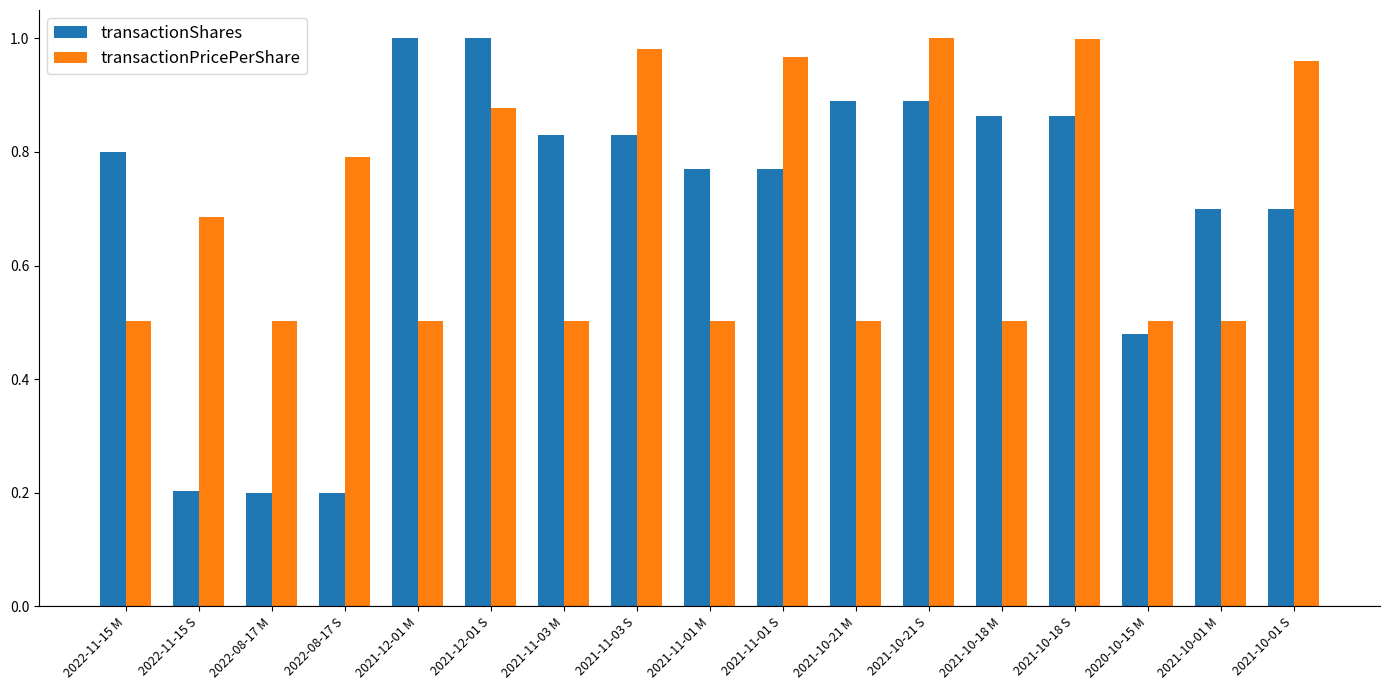

How many bars are there in total?

34